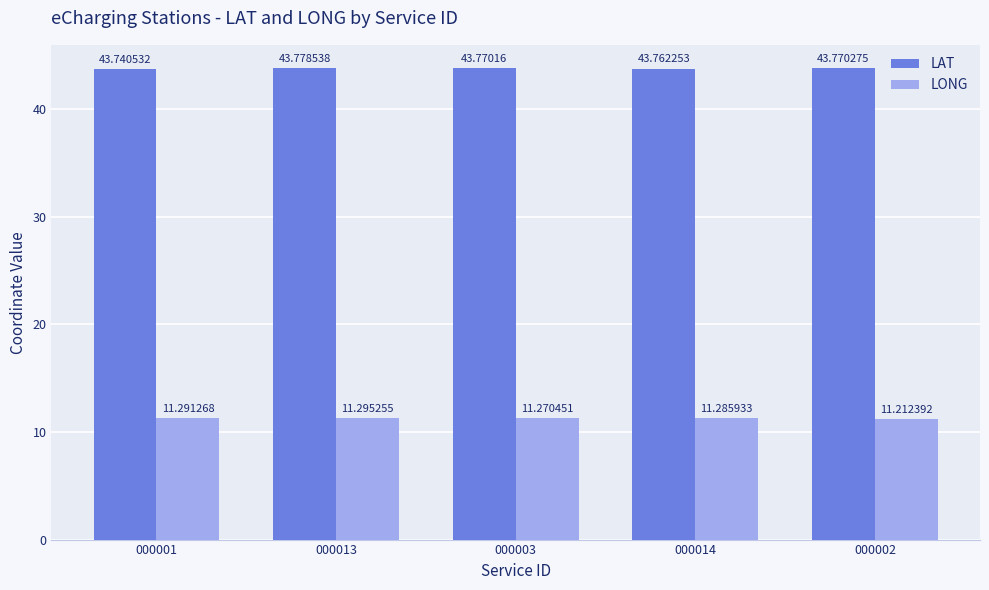

List the series in order of their peak value, lowest first.

LONG, LAT